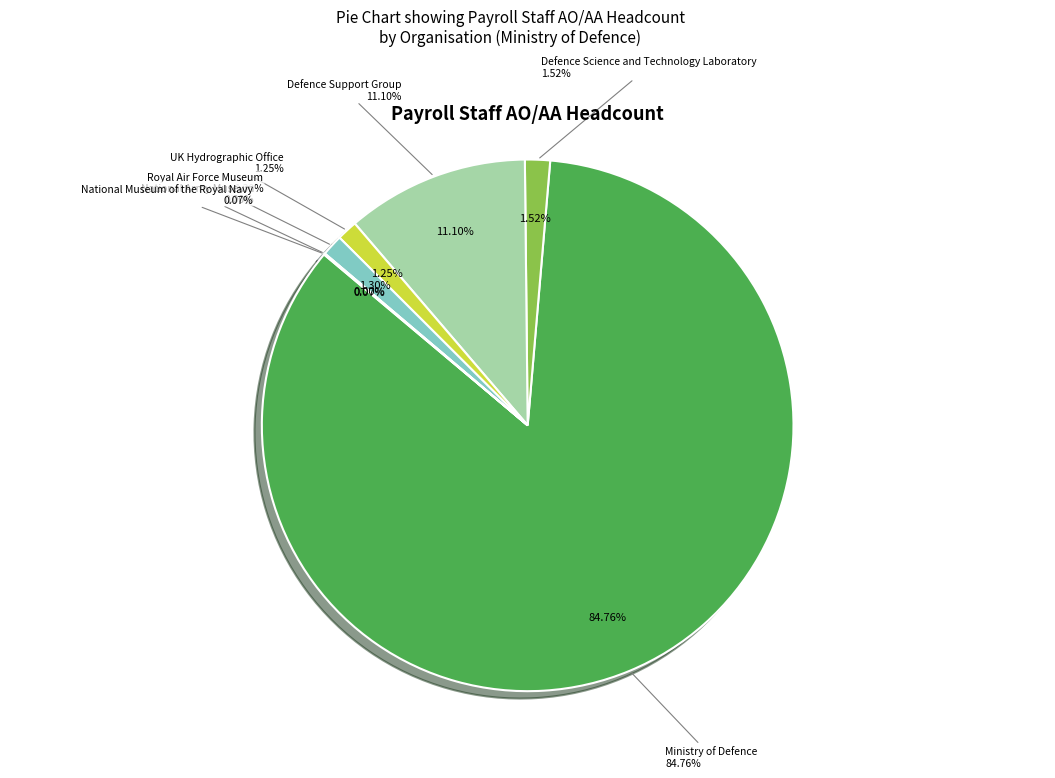

Is there a majority slice in this chart?

Yes